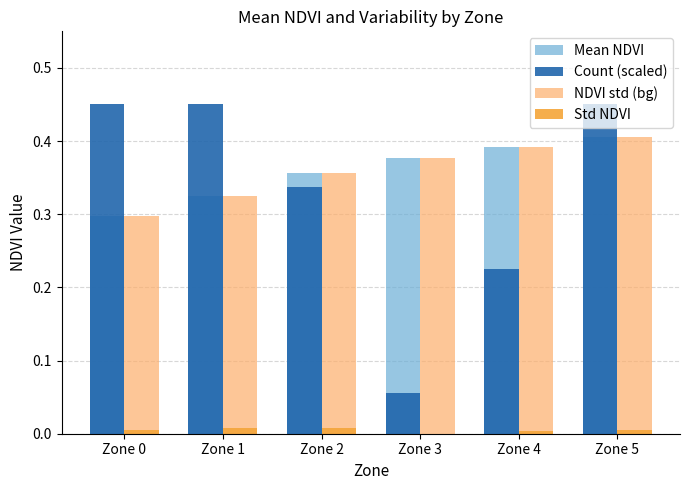

Are the bars horizontal?

No